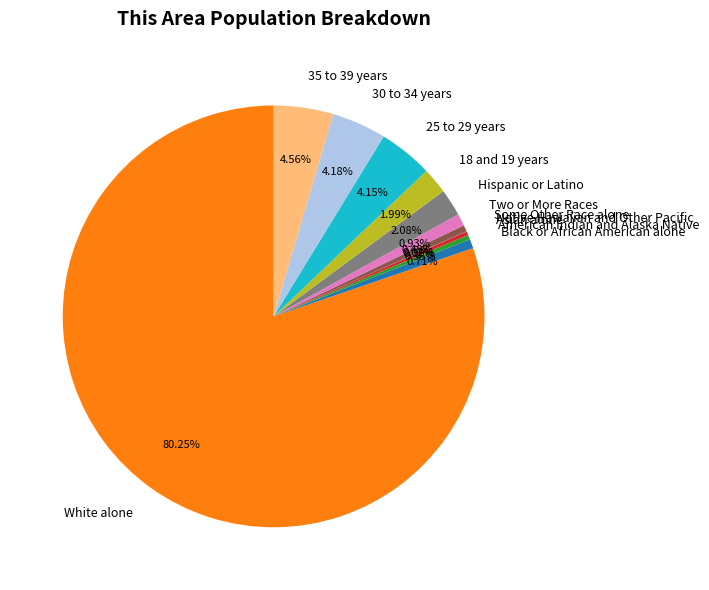

Does Asian alone account for over 50% of the chart?

No